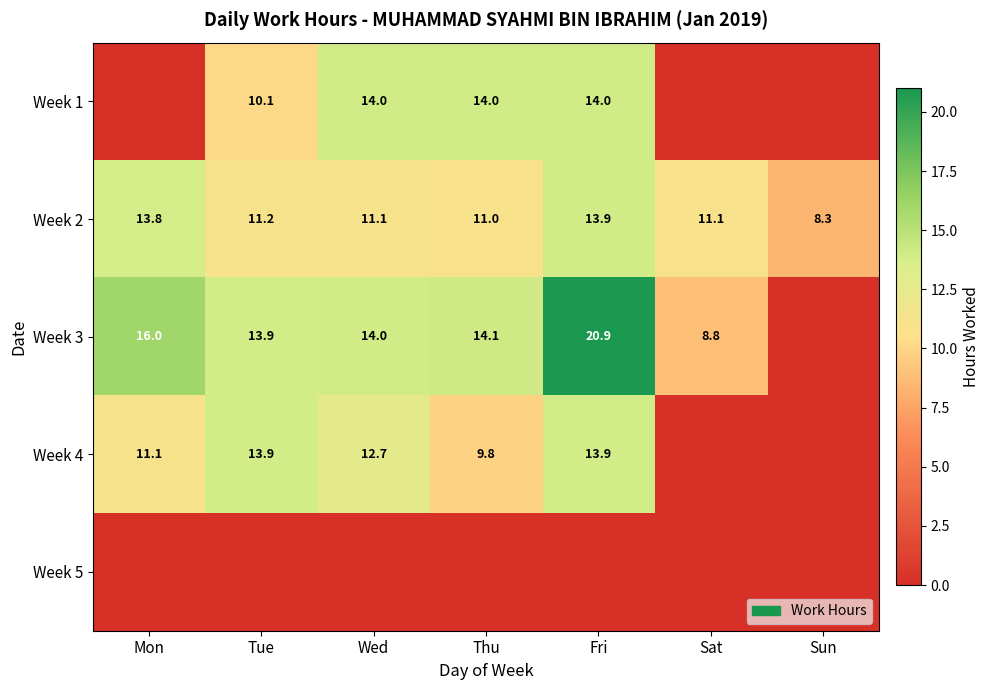

What is the difference between the Week 3 values at Sat and Fri?

12.1